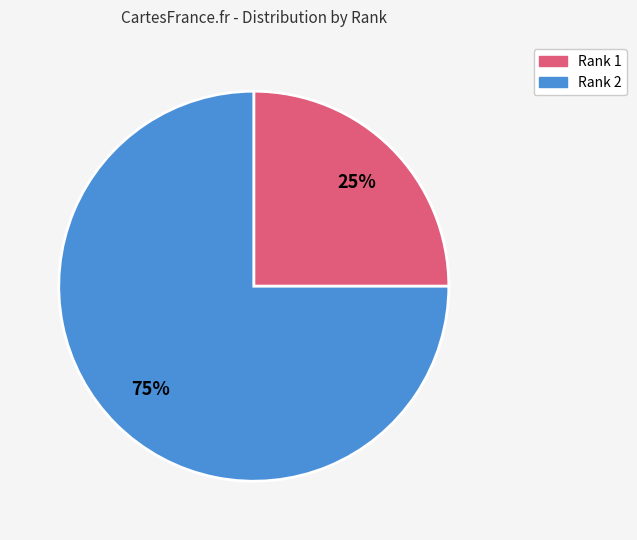

Is it true that Rank 2 is 75% of the pie?

True